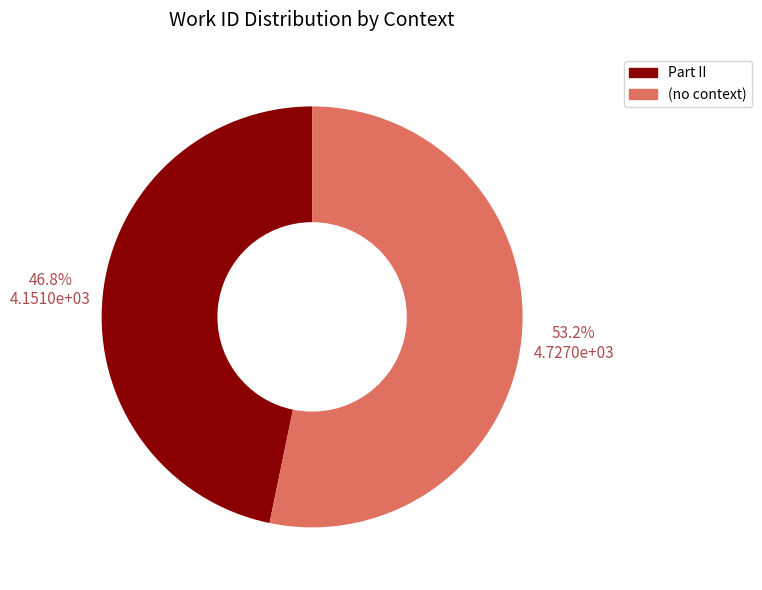

To the nearest percent, what is the difference between the largest and smallest slice percentages?

6%